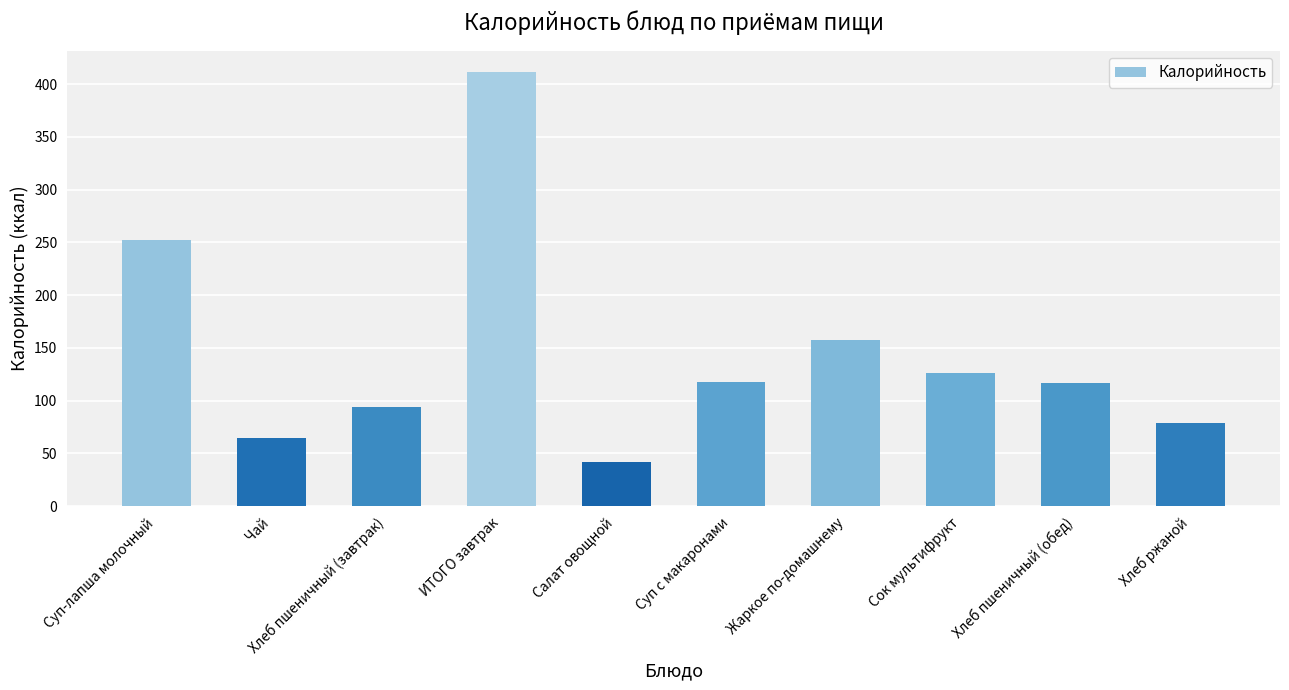

Which has a higher value, Суп с макаронами or Чай?

Суп с макаронами